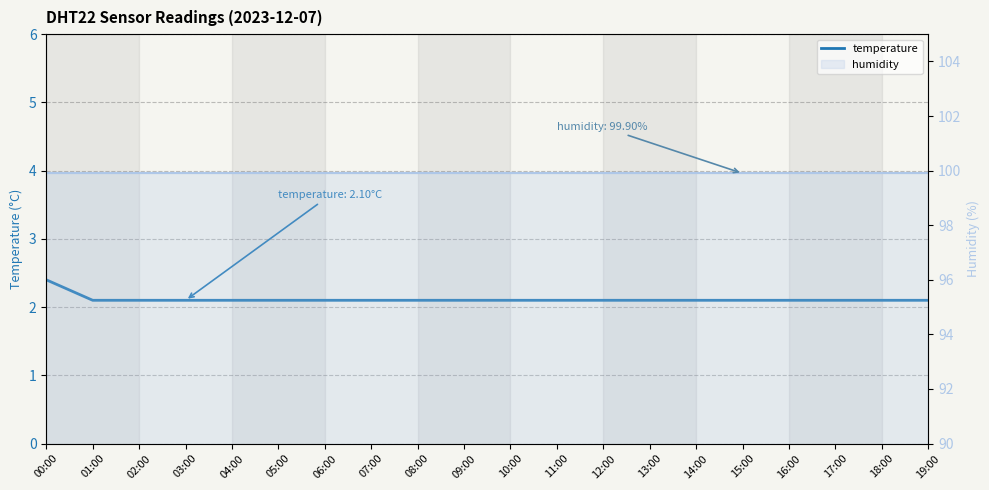

Reading left to right, what are all the values shown in this chart?

temperature: 00:00=2.4	01:00=2.1	02:00=2.1	03:00=2.1	04:00=2.1	05:00=2.1	06:00=2.1	07:00=2.1	08:00=2.1	09:00=2.1	10:00=2.1	11:00=2.1	12:00=2.1	13:00=2.1	14:00=2.1	15:00=2.1	16:00=2.1	17:00=2.1	18:00=2.1	19:00=2.1
humidity: 00:00=99.9	01:00=99.9	02:00=99.9	03:00=99.9	04:00=99.9	05:00=99.9	06:00=99.9	07:00=99.9	08:00=99.9	09:00=99.9	10:00=99.9	11:00=99.9	12:00=99.9	13:00=99.9	14:00=99.9	15:00=99.9	16:00=99.9	17:00=99.9	18:00=99.9	19:00=99.9